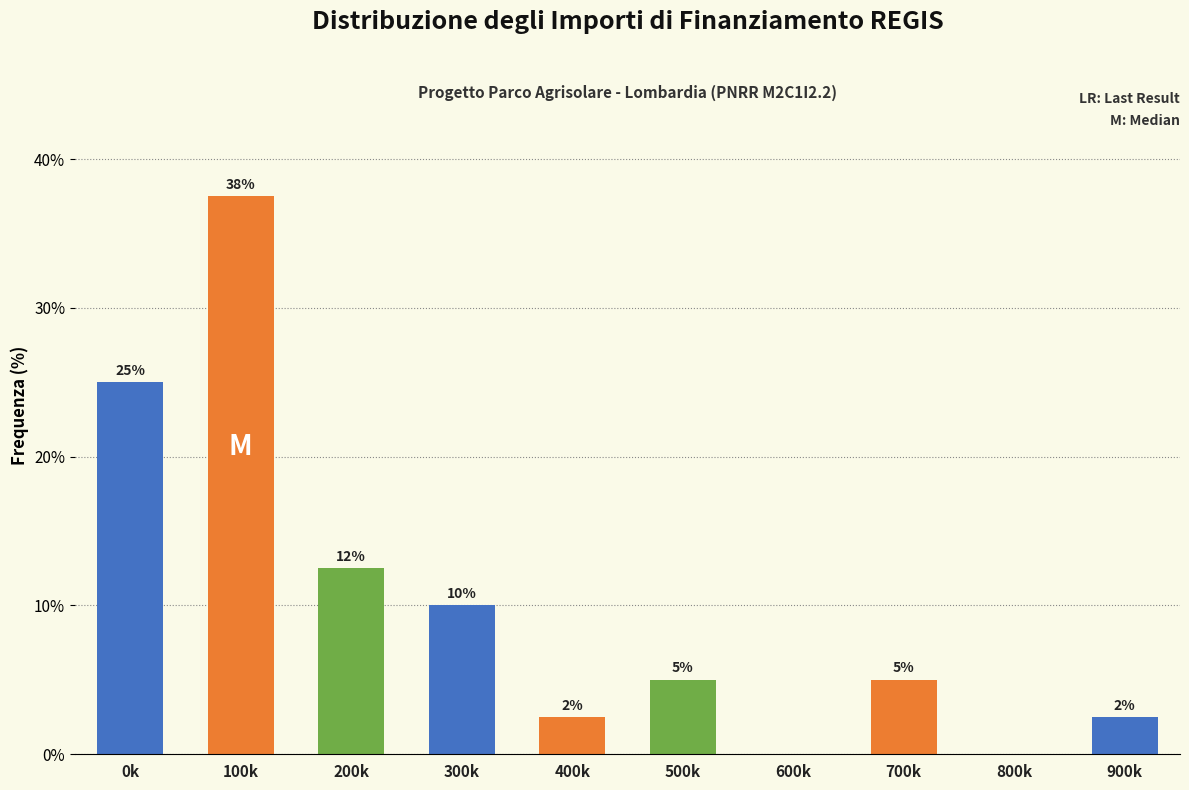

What is the maximum value shown in the chart?

37.5